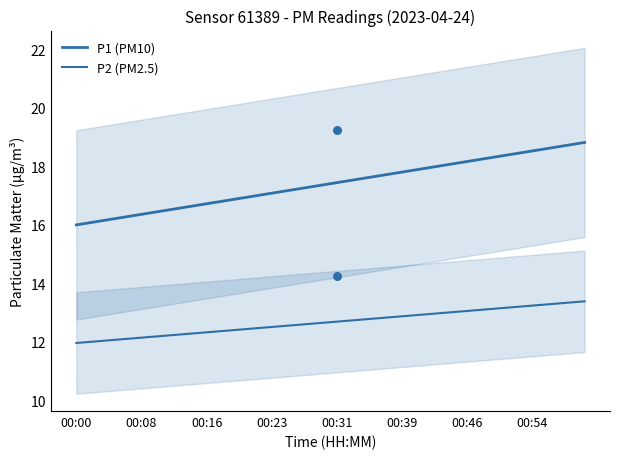

What are all the series names shown in the legend?

P1 (PM10), P2 (PM2.5)